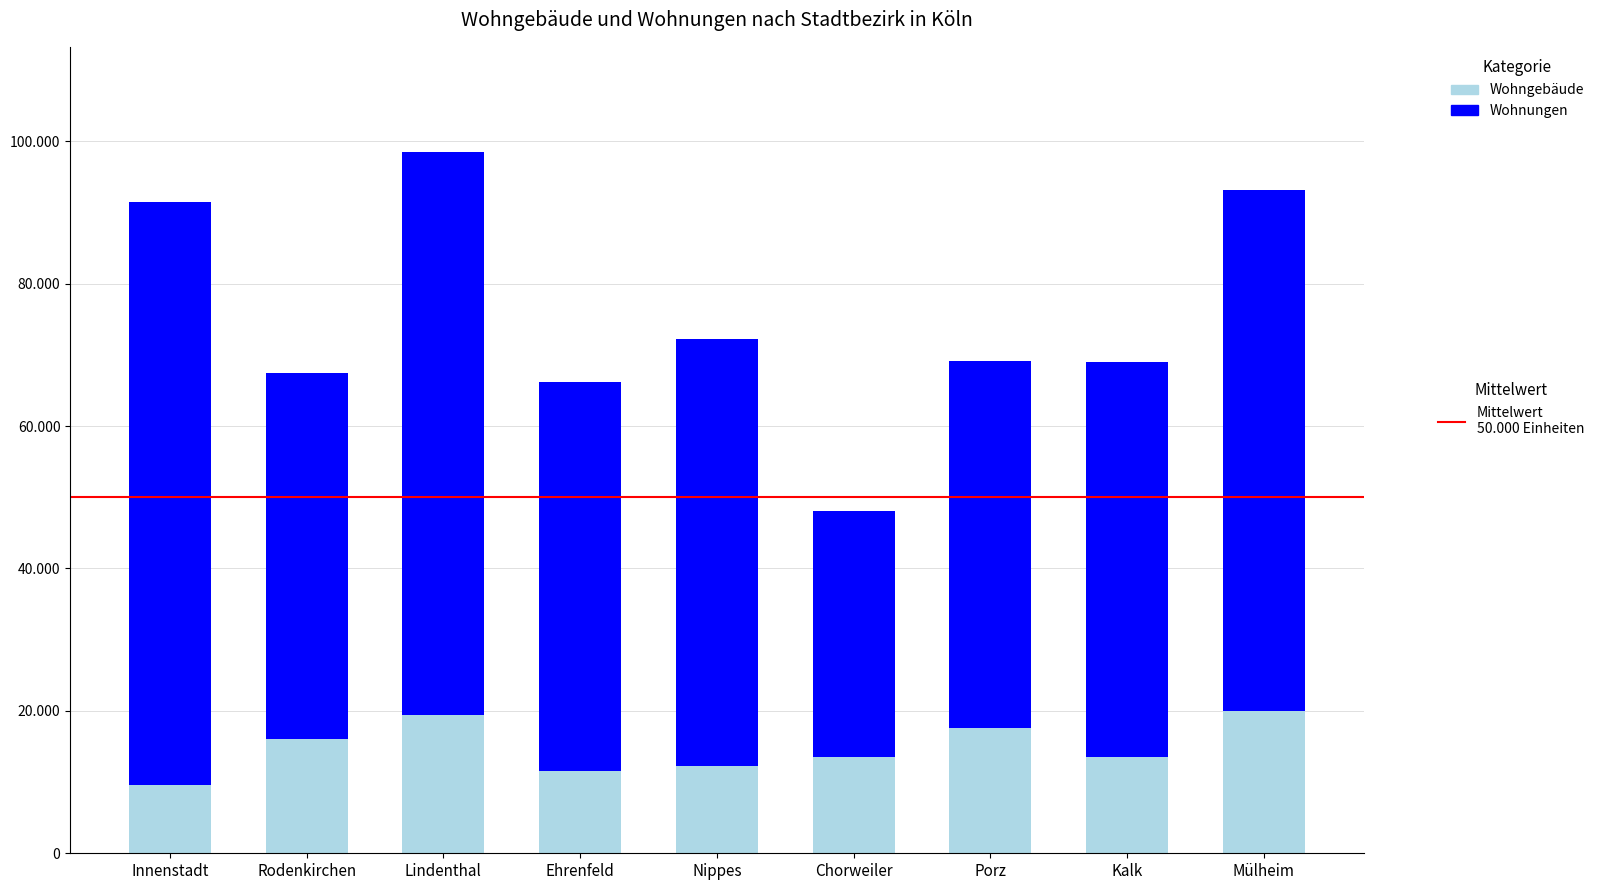

Are the bars horizontal?

No